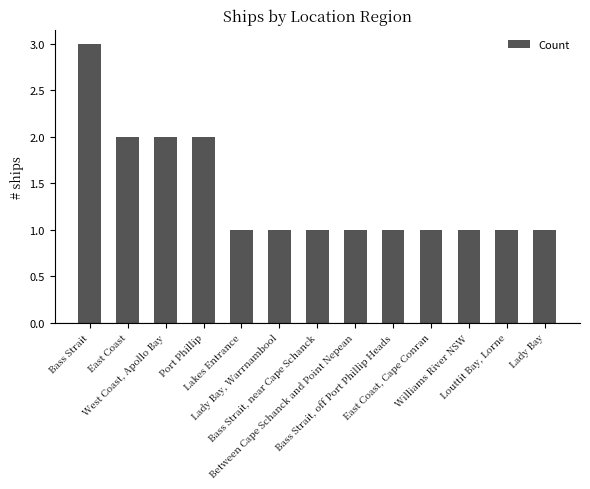

Are the bars grouped side by side (vs. stacked)?

No